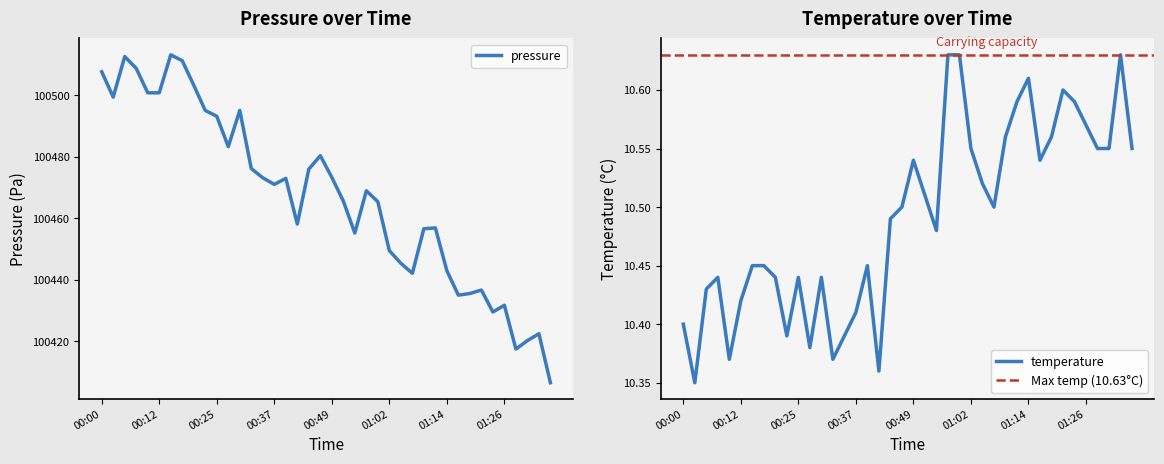

In temperature, how many points are lower than both neighbors (excluding endpoints)?

9